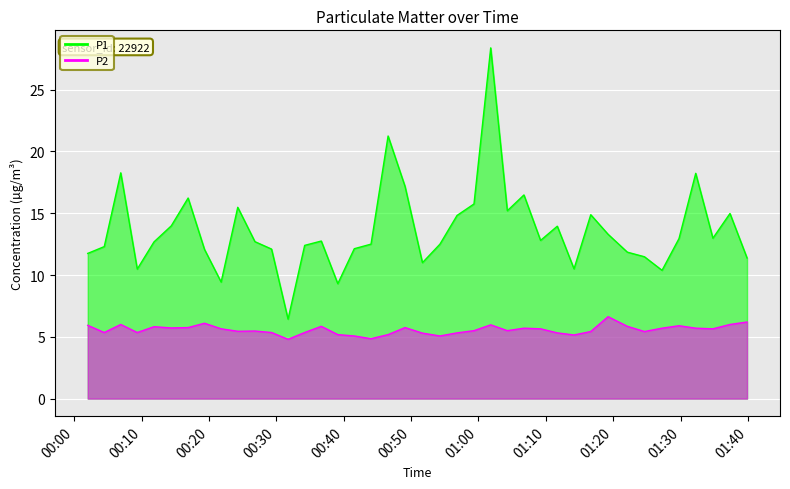

What is the difference between the second highest and minimum values in the P2 series?

1.4